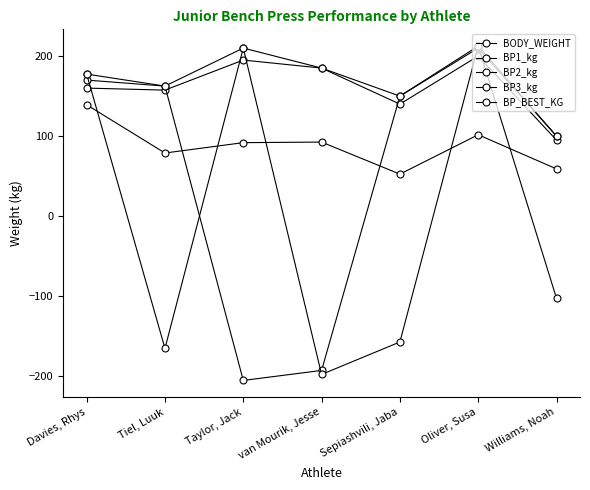

How many values in the BP1_kg series are below 160?

3